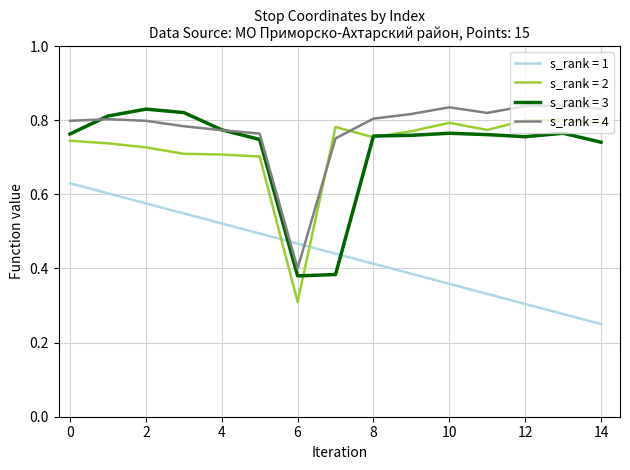

True or false: s_rank = 3 and s_rank = 1 intersect in this chart.

True